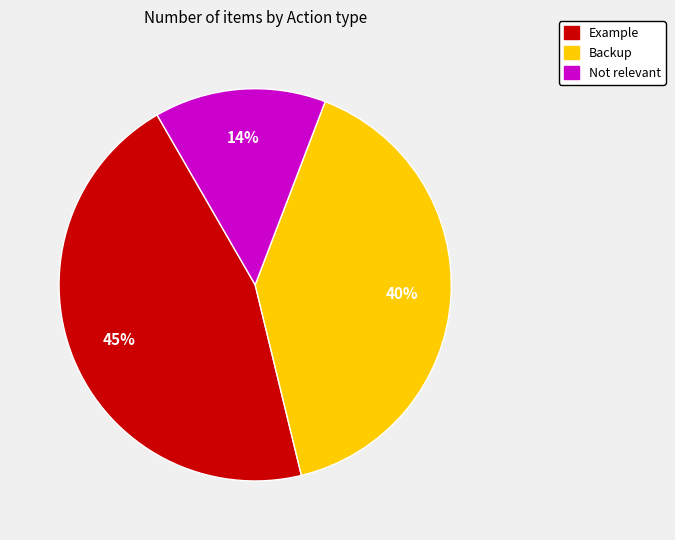

Combined, do Not relevant and Backup account for over 50%?

Yes